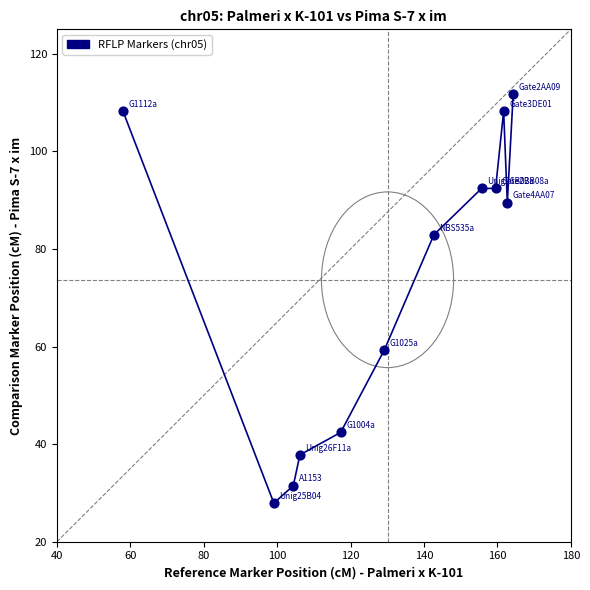

What Y value in the scatter plot is closest to 69?

59.3